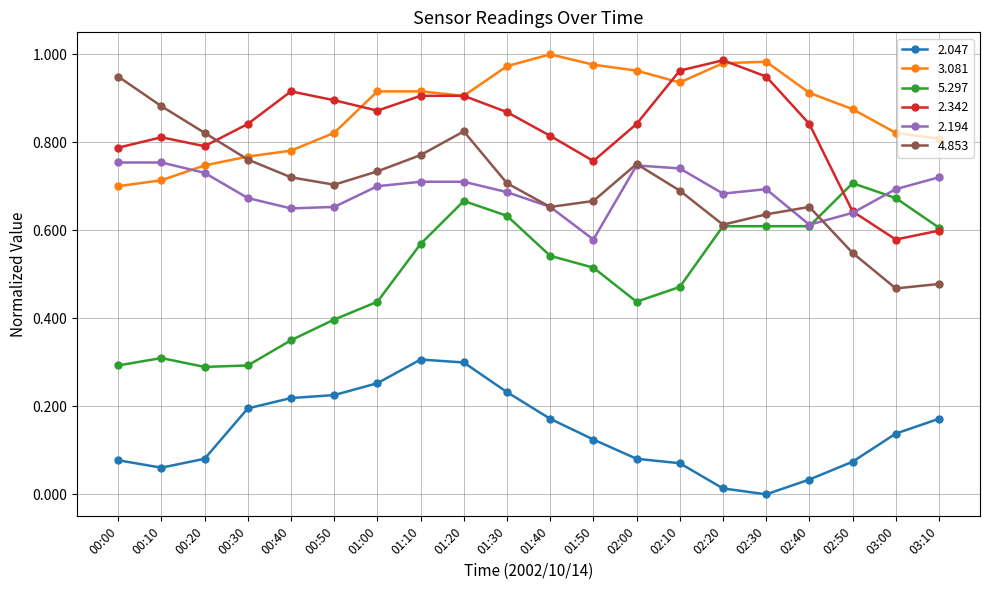

True or false: 5.297 and 2.047 cross at least once.

False